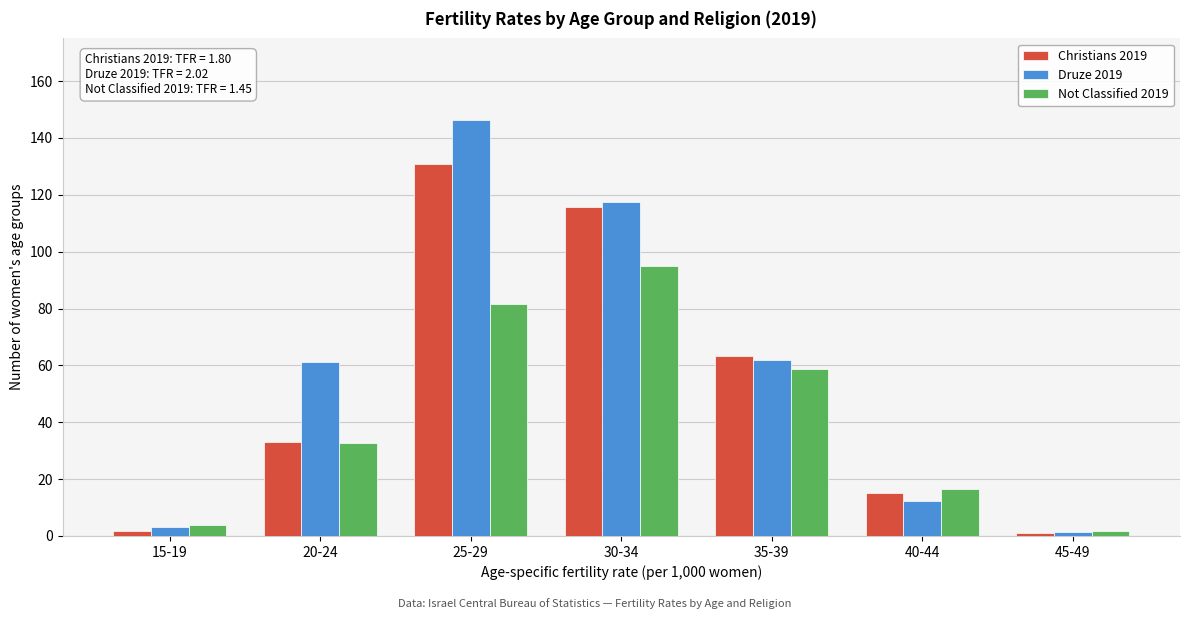

What is the total value across all series at 40-44?

43.9